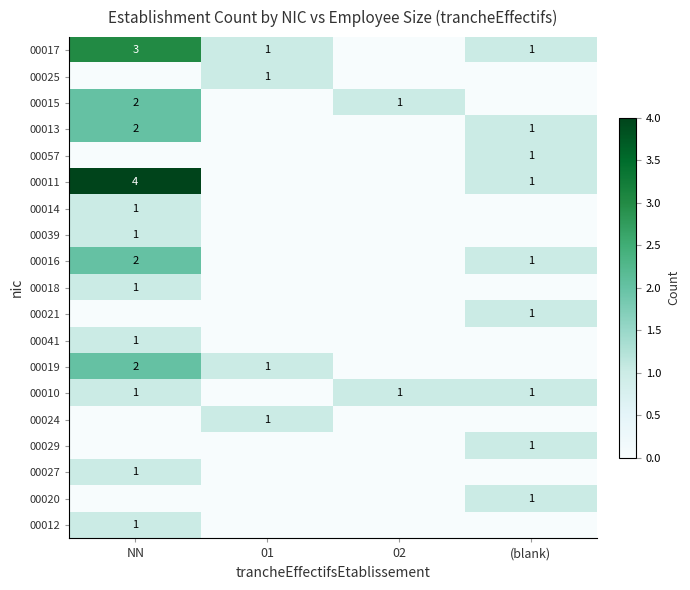

How many 00010 values are between 1 and 2?

3